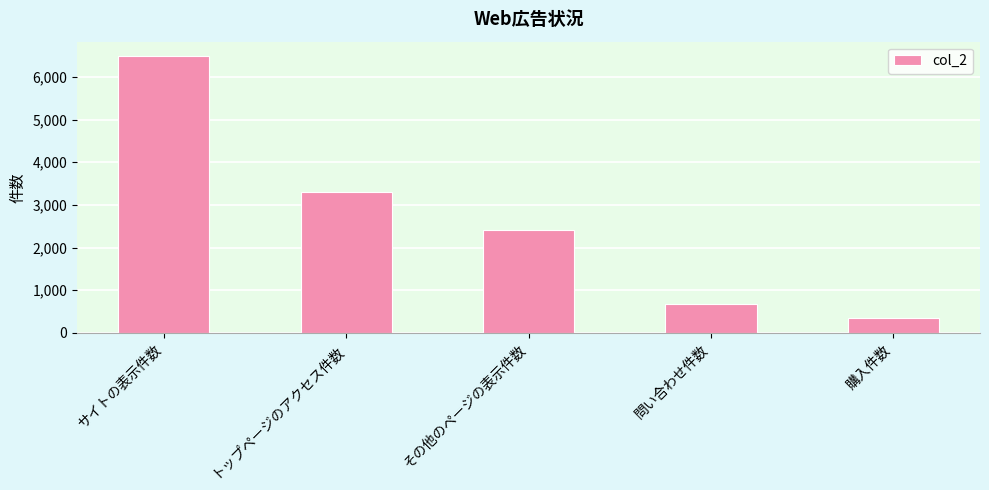

List the labels in order of value, smallest first.

購入件数, 問い合わせ件数, その他のページの表示件数, トップページのアクセス件数, サイトの表示件数